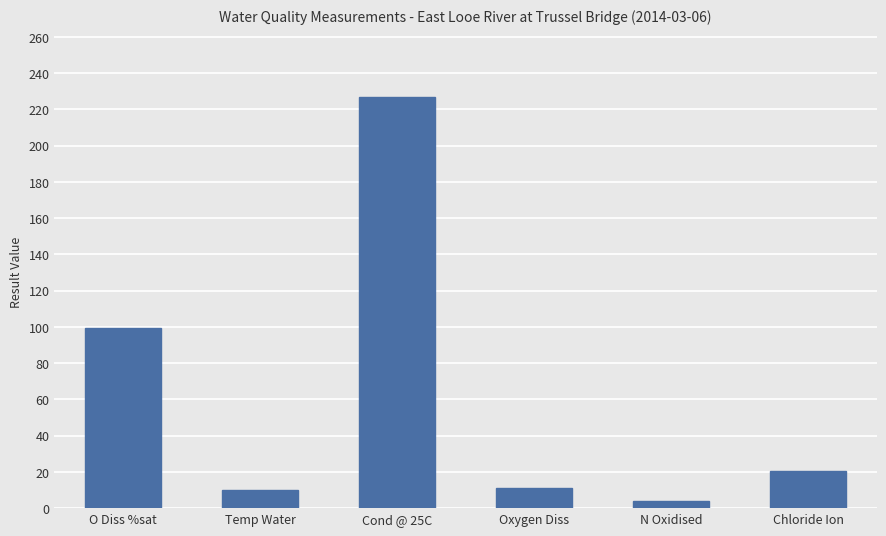

What is the label of the 2nd bar from the right?

N Oxidised